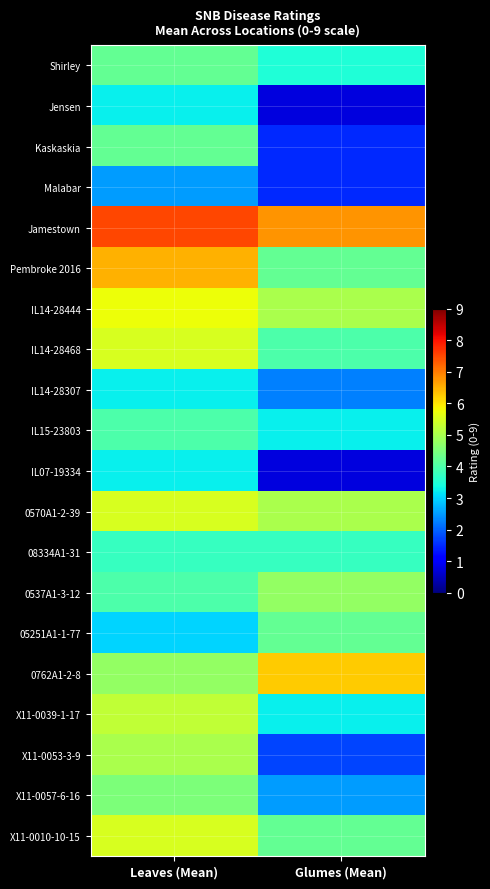

Reading right to left, extract all data points from this chart.

Shirley: Glumes (Mean)=3.5	Leaves (Mean)=4.2
Jensen: Glumes (Mean)=0.8	Leaves (Mean)=3.2
Kaskaskia: Glumes (Mean)=1.5	Leaves (Mean)=4.2
Malabar: Glumes (Mean)=1.5	Leaves (Mean)=2.5
Jamestown: Glumes (Mean)=6.8	Leaves (Mean)=7.5
Pembroke 2016: Glumes (Mean)=4.2	Leaves (Mean)=6.5
IL14-28444: Glumes (Mean)=5.0	Leaves (Mean)=5.8
IL14-28468: Glumes (Mean)=4.0	Leaves (Mean)=5.5
IL14-28307: Glumes (Mean)=2.2	Leaves (Mean)=3.2
IL15-23803: Glumes (Mean)=3.2	Leaves (Mean)=4.0
IL07-19334: Glumes (Mean)=0.8	Leaves (Mean)=3.2
0570A1-2-39: Glumes (Mean)=5.0	Leaves (Mean)=5.5
08334A1-31: Glumes (Mean)=3.8	Leaves (Mean)=3.8
0537A1-3-12: Glumes (Mean)=4.8	Leaves (Mean)=4.0
05251A1-1-77: Glumes (Mean)=4.2	Leaves (Mean)=3.0
0762A1-2-8: Glumes (Mean)=6.2	Leaves (Mean)=4.8
X11-0039-1-17: Glumes (Mean)=3.2	Leaves (Mean)=5.2
X11-0053-3-9: Glumes (Mean)=1.8	Leaves (Mean)=5.0
X11-0057-6-16: Glumes (Mean)=2.5	Leaves (Mean)=4.5
X11-0010-10-15: Glumes (Mean)=4.2	Leaves (Mean)=5.5